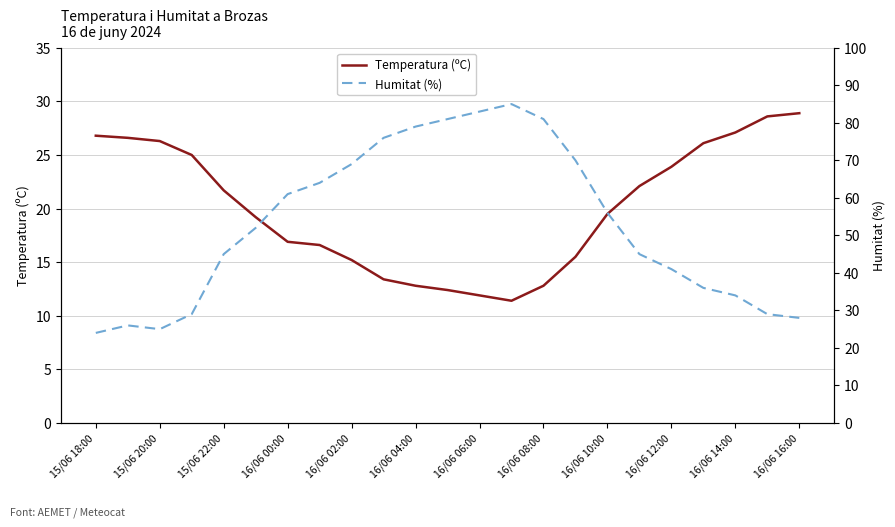

Reading right to left, what are all the values shown in this chart?

Temperatura (ºC): 28.9	28.6	27.1	26.1	23.9	22.1	19.5	15.5	12.8	11.4	11.9	12.4	12.8	13.4	15.2	16.6	16.9	19.2	21.7	25.0	26.3	26.6	26.8
Humitat (%): 28.0	29.0	34.0	36.0	41.0	45.0	56.0	70.0	81.0	85.0	83.0	81.0	79.0	76.0	69.0	64.0	61.0	52.0	45.0	29.0	25.0	26.0	24.0